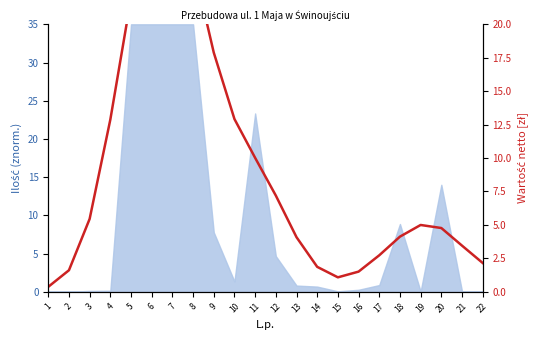

What is the sum of all values?

203.0